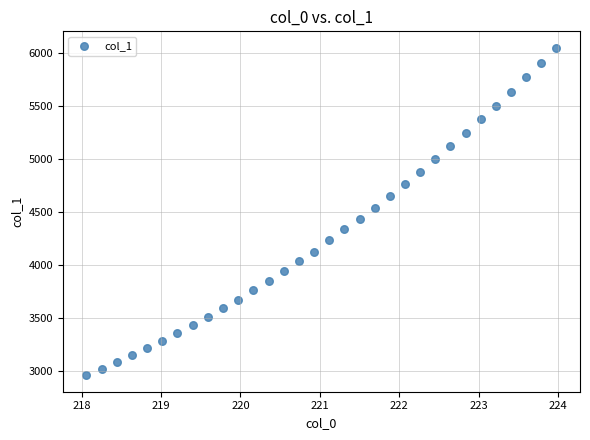

What is the range of X values (max minus min)?

5.9